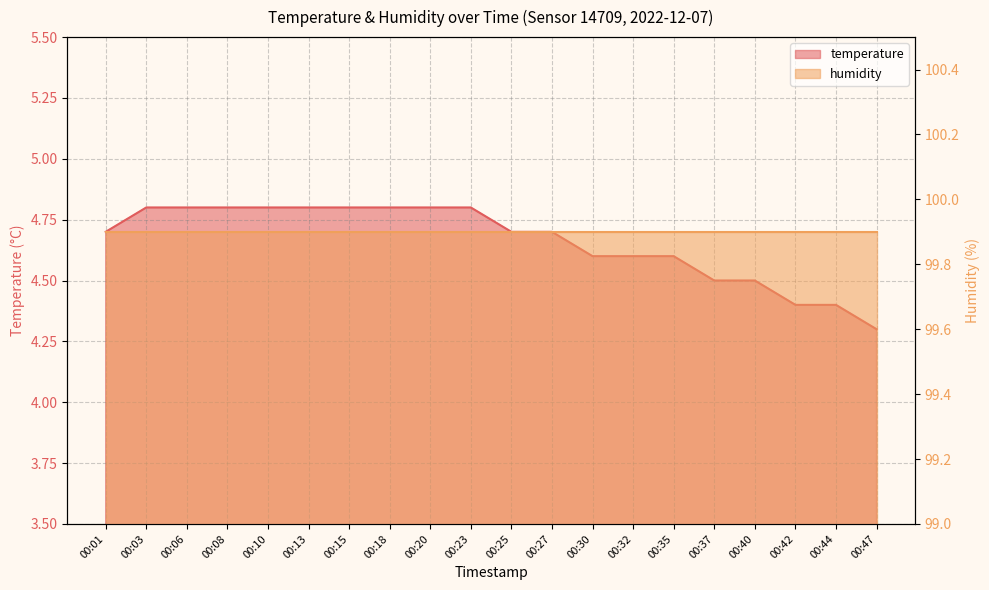

Is it true that the value at 00:32 is 7.1?

False